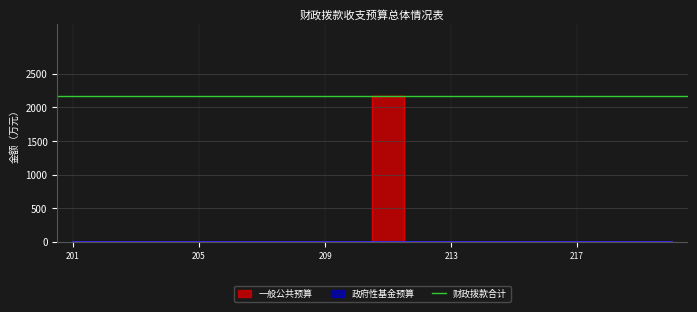

What is the label of the 15th point from the left?

215 资源勘探信息等支出